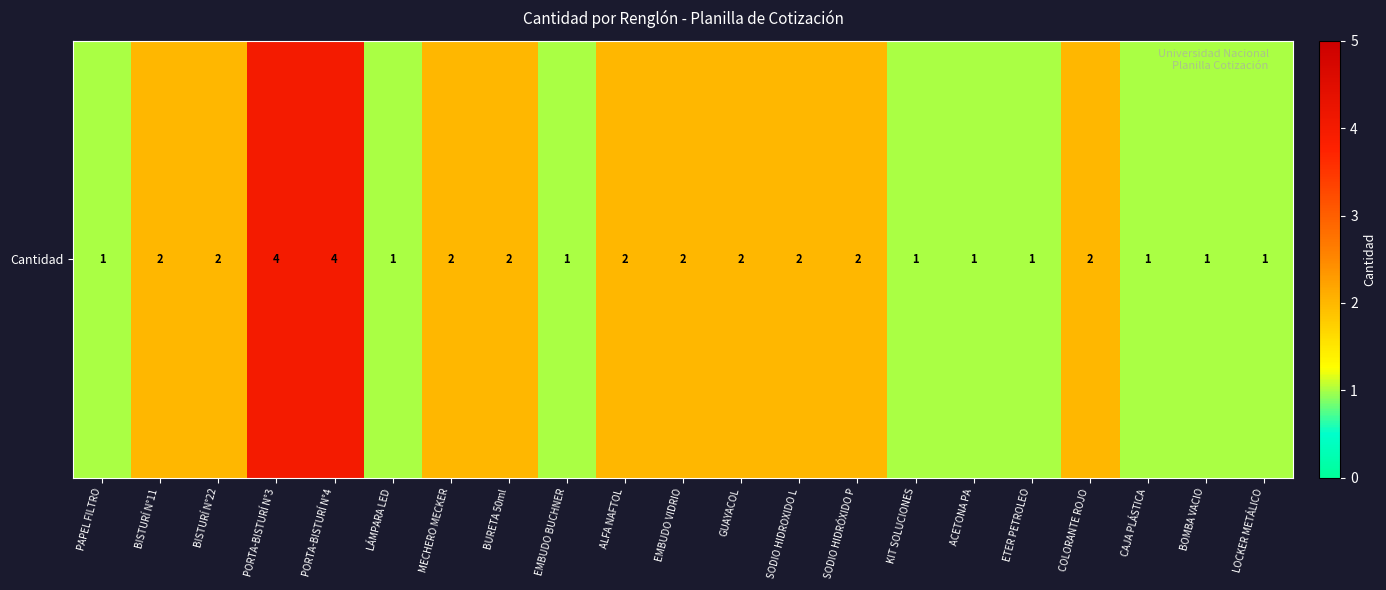

List the labels in order of value, largest first.

PORTA-BISTURÍ N°3, PORTA-BISTURÍ N°4, BISTURÍ N°11, BISTURÍ N°22, MECHERO MECKER, BURETA 50ml, ALFA NAFTOL, EMBUDO VIDRIO, GUAYACOL, SODIO HIDROXIDO L, SODIO HIDRÓXIDO P, COLORANTE ROJO, PAPEL FILTRO, LÁMPARA LED, EMBUDO BUCHNER, KIT SOLUCIONES, ACETONA PA, ETER PETROLEO, CAJA PLÁSTICA, BOMBA VACIO, LOCKER METÁLICO